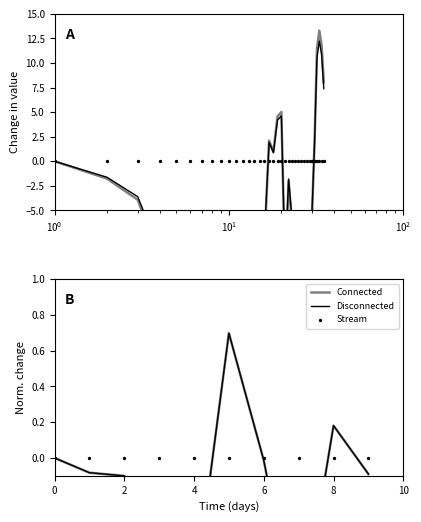

At how many categories does at least one series exceed 4?

6